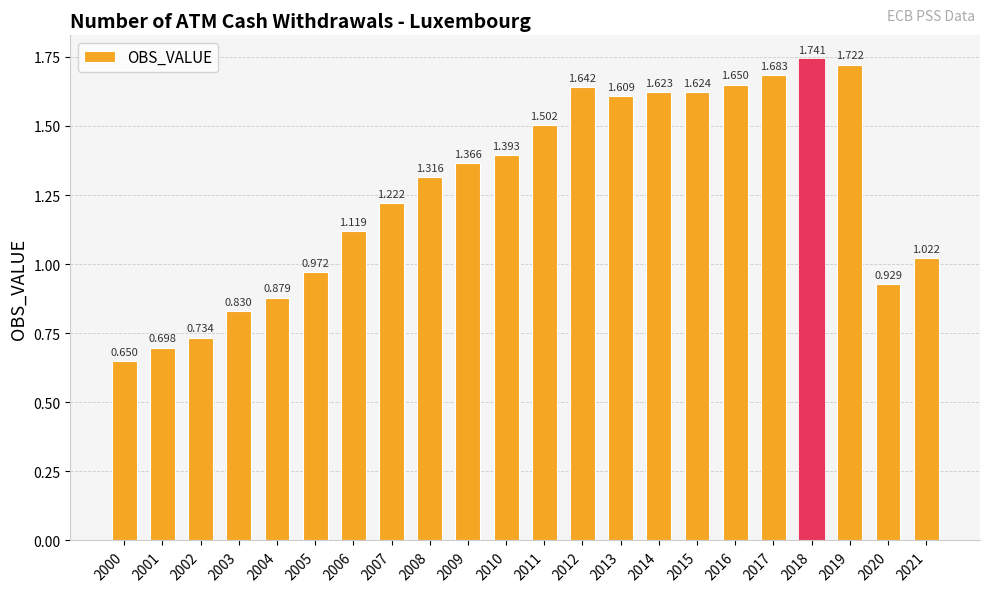

How many data points are less than 1?

7